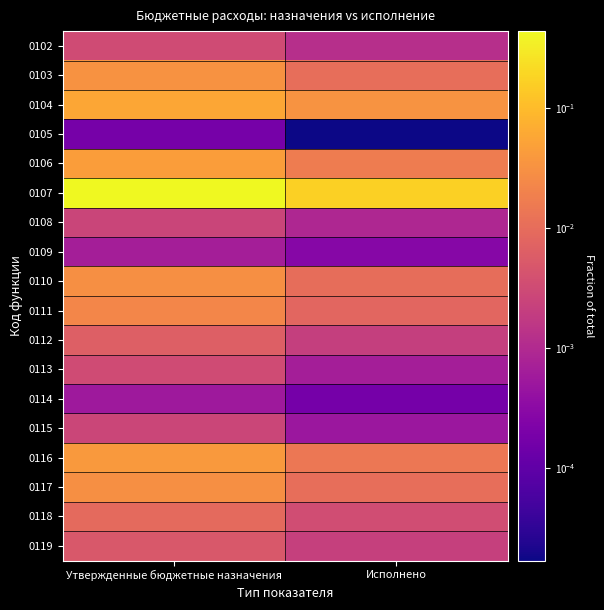

Count the number of categories in the chart.

2